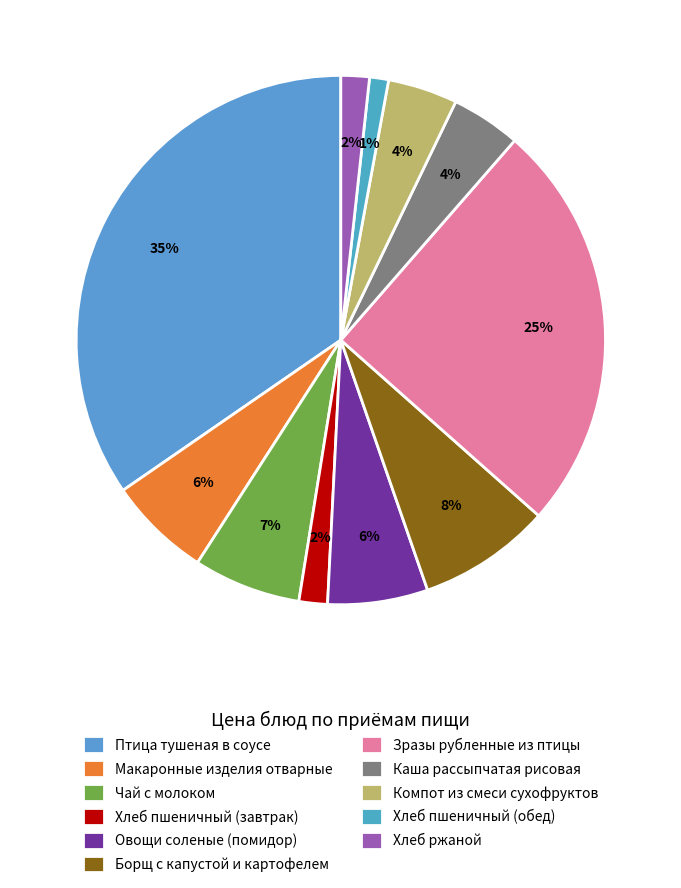

How many segments does this pie chart have?

11